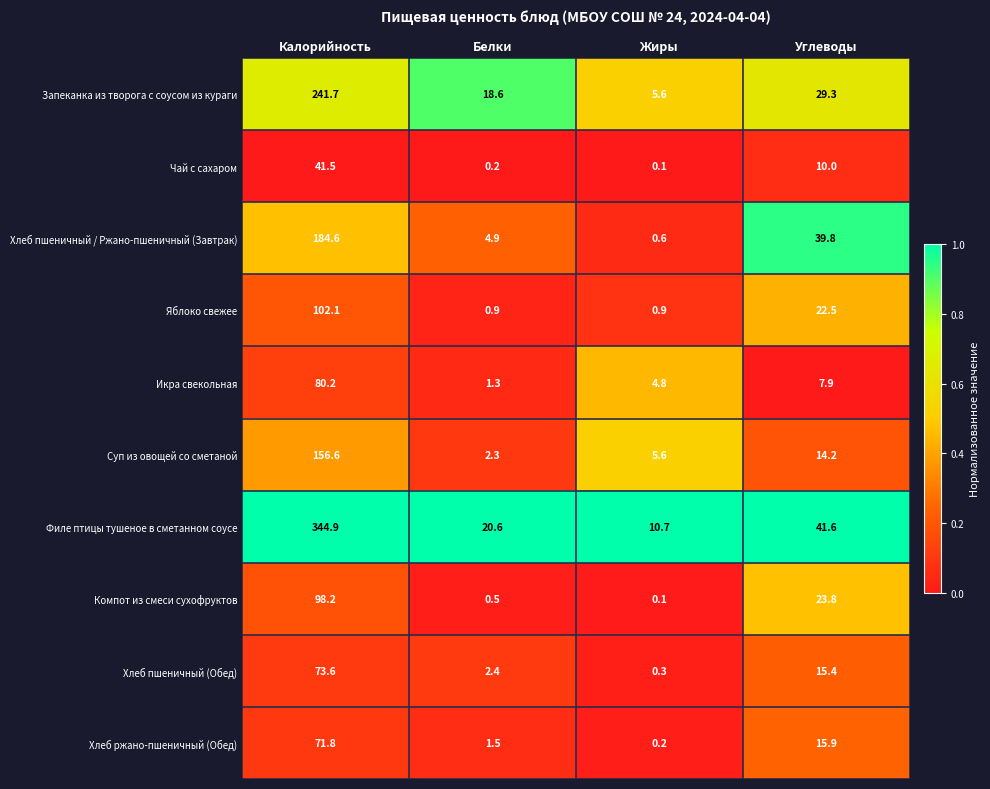

At Белки, list the series in order from largest to smallest.

Филе птицы тушеное в сметанном соусе, Запеканка из творога с соусом из кураги, Хлеб пшеничный / Ржано-пшеничный (Завтрак), Хлеб пшеничный (Обед), Суп из овощей со сметаной, Хлеб ржано-пшеничный (Обед), Икра свекольная, Яблоко свежее, Компот из смеси сухофруктов, Чай с сахаром